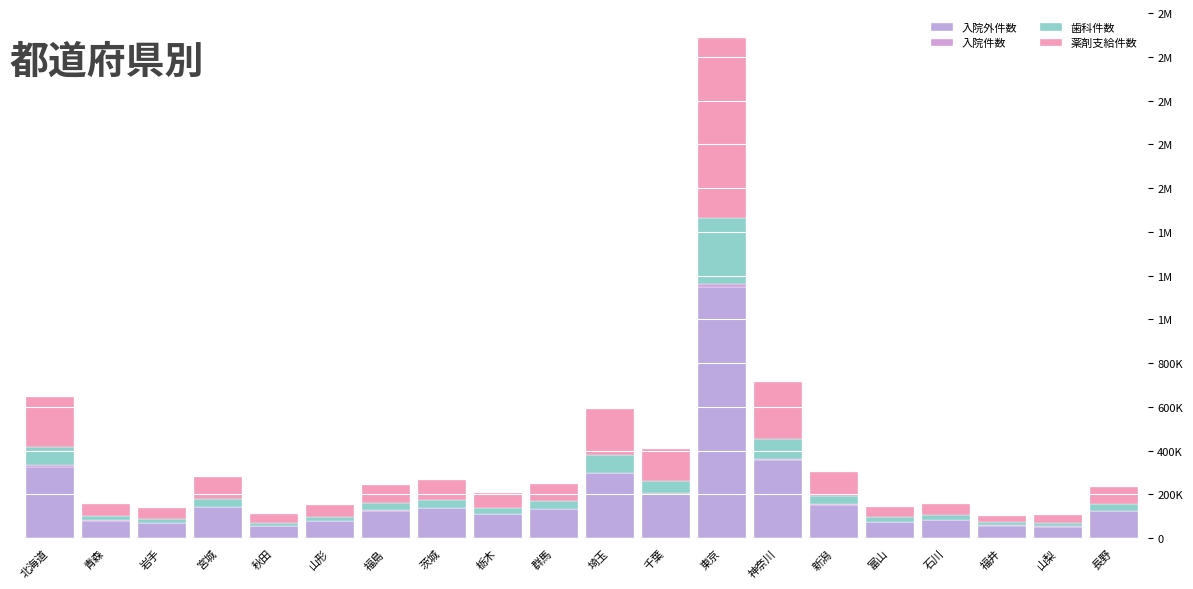

Are the bars grouped side by side (vs. stacked)?

No